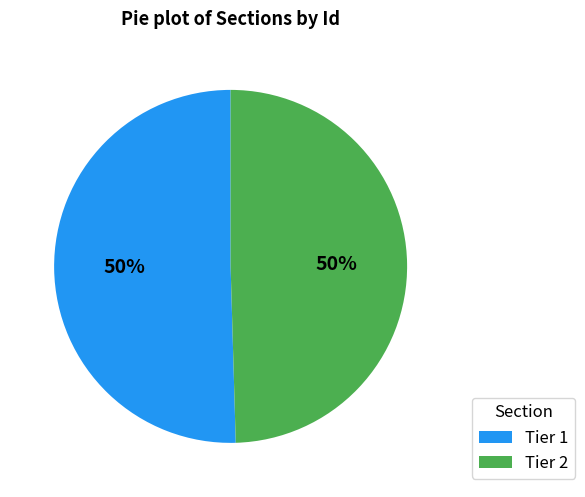

Combined, do Tier 1 and Tier 2 account for over 50%?

Yes